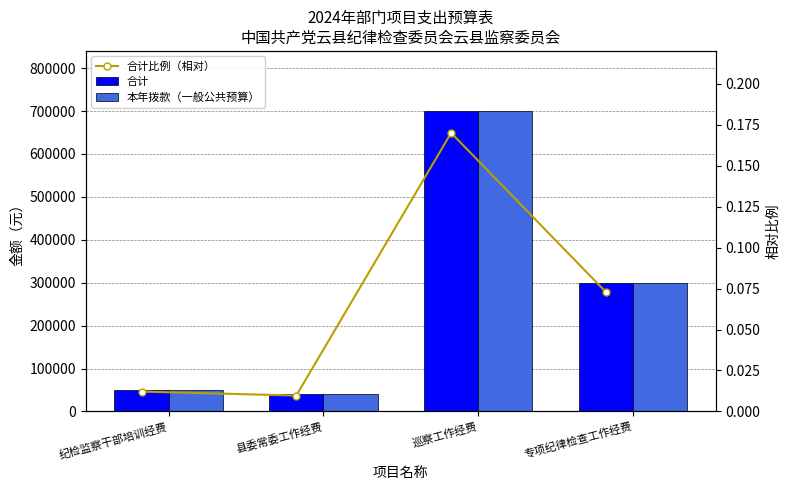

What is the sum of the 本年拨款（一般公共预算） values at 巡察工作经费 and 纪检监察干部培训经费?

750000.0